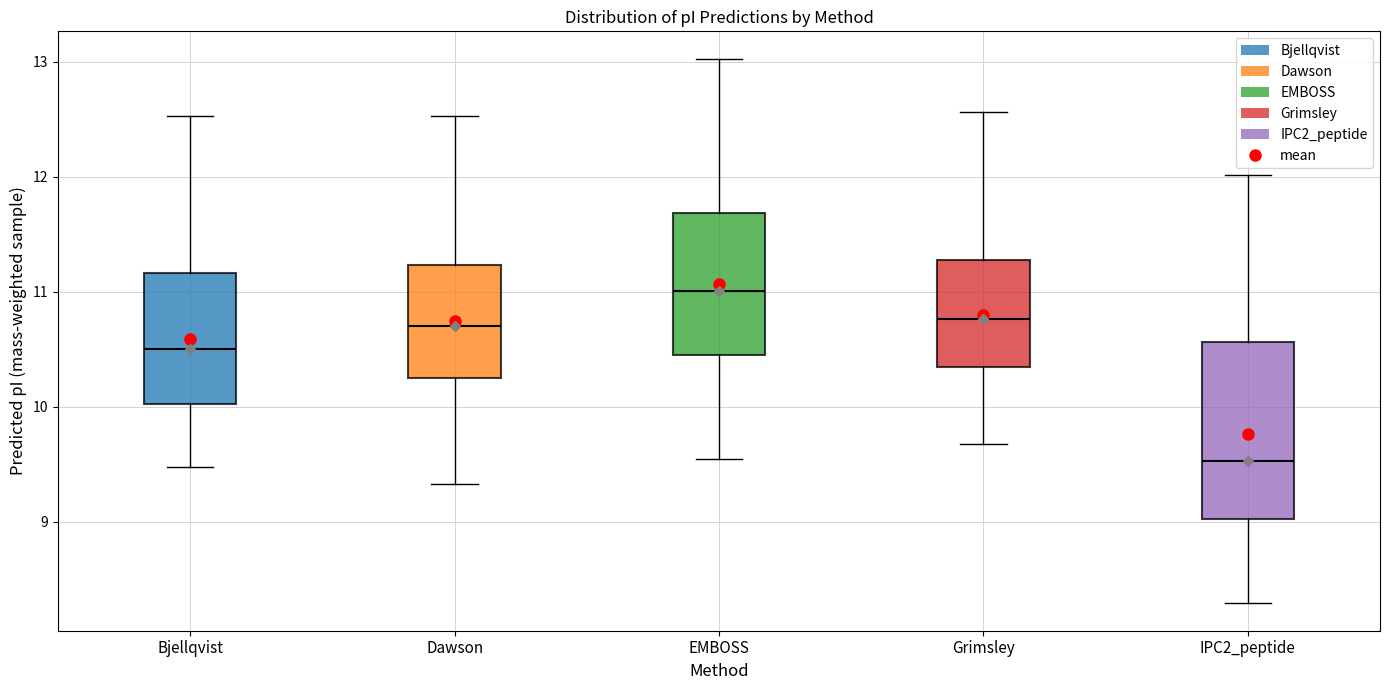

Which box is the tallest, from its lower edge to its upper edge?

IPC2_peptide